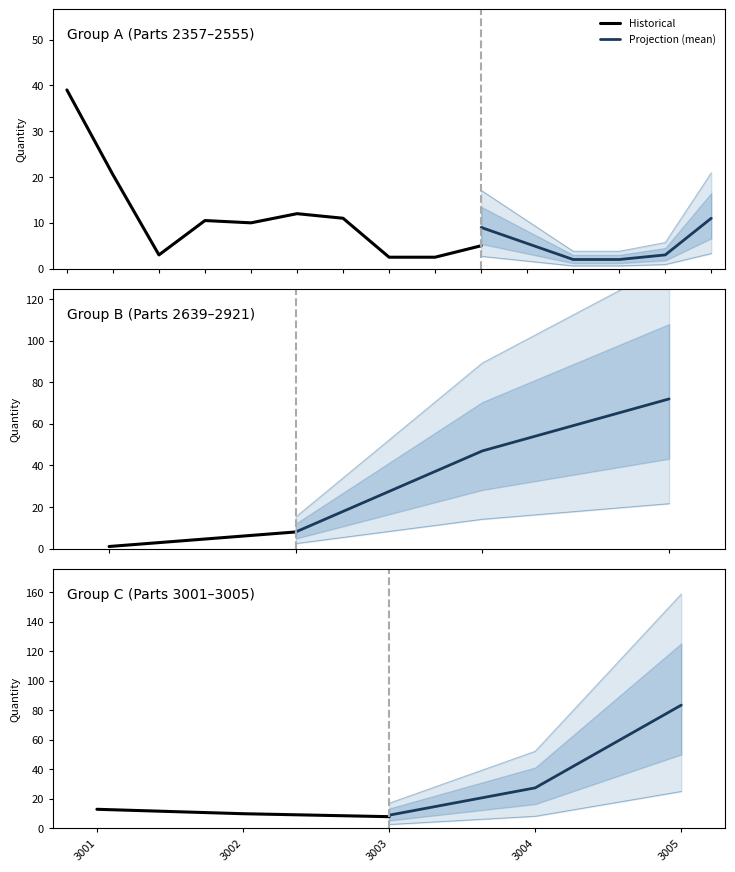

What is the sum of the Historical values at 3002 and 3001?

23.0